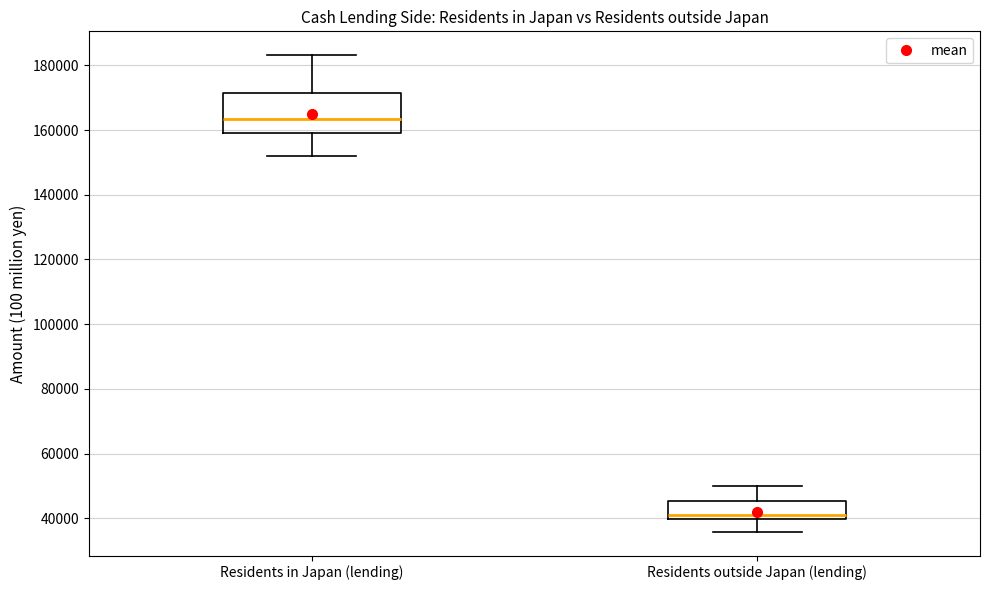

Reading left to right, transcribe this box plot: for each box, give where its median line is, the range the box spans, and where its two whiskers end, as read against the y-axis. The values are not printed on the chart, so give them approximately, as read against the axis.

Residents in Japan (lending): median 164000, box 160000 to 172000, whiskers 152000 to 184000
Residents outside Japan (lending): median 42000, box 40000 to 46000, whiskers 36000 to 50000